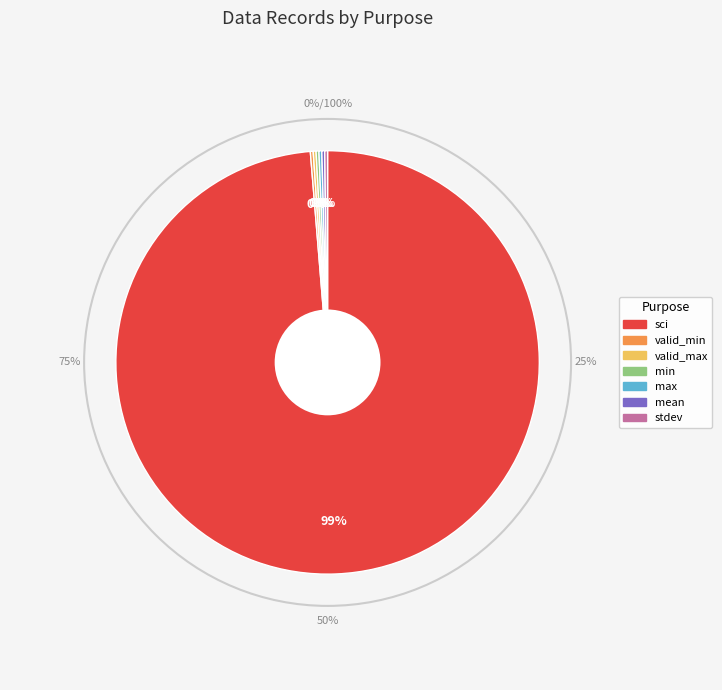

Combined, do stdev and min account for over 50%?

No